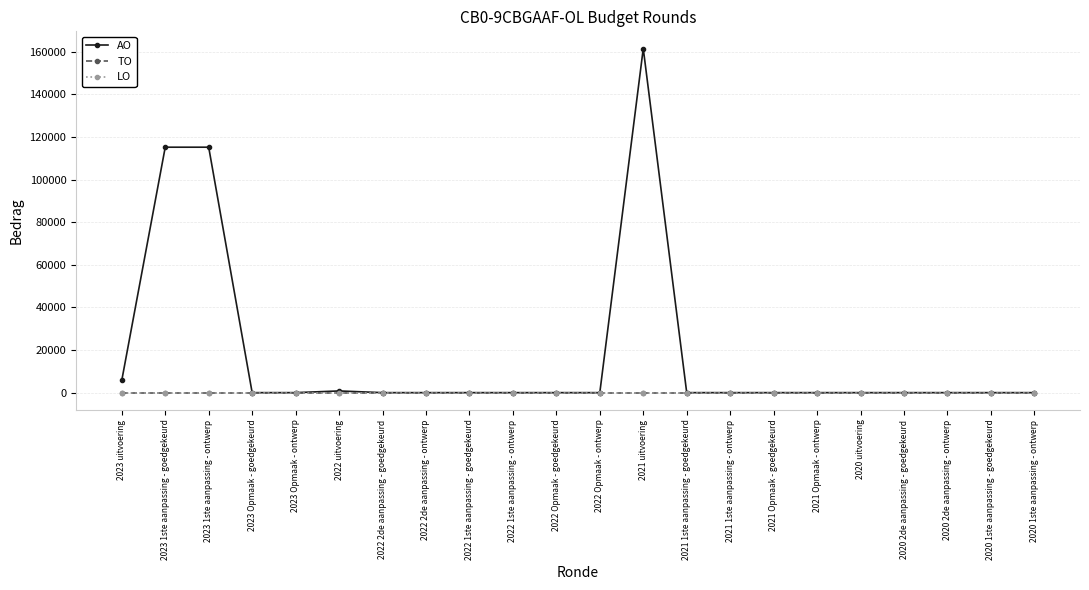

True or false: AO and LO cross at least once.

False